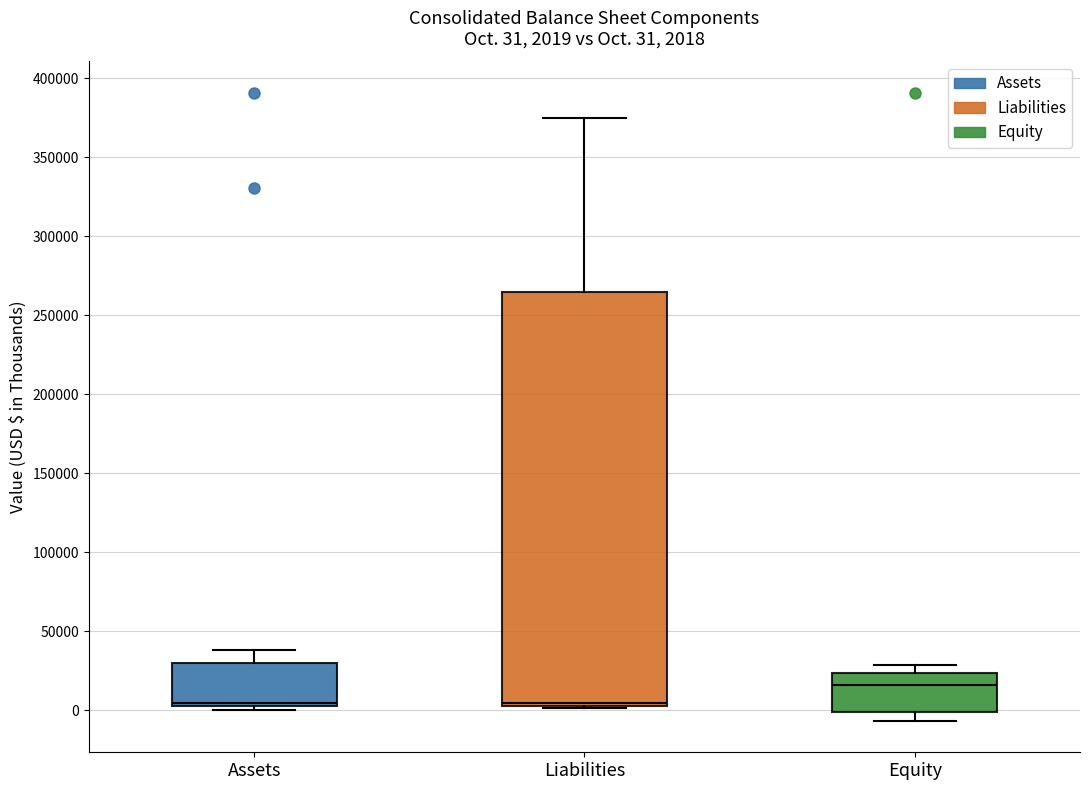

Which box's median line is the highest?

Equity